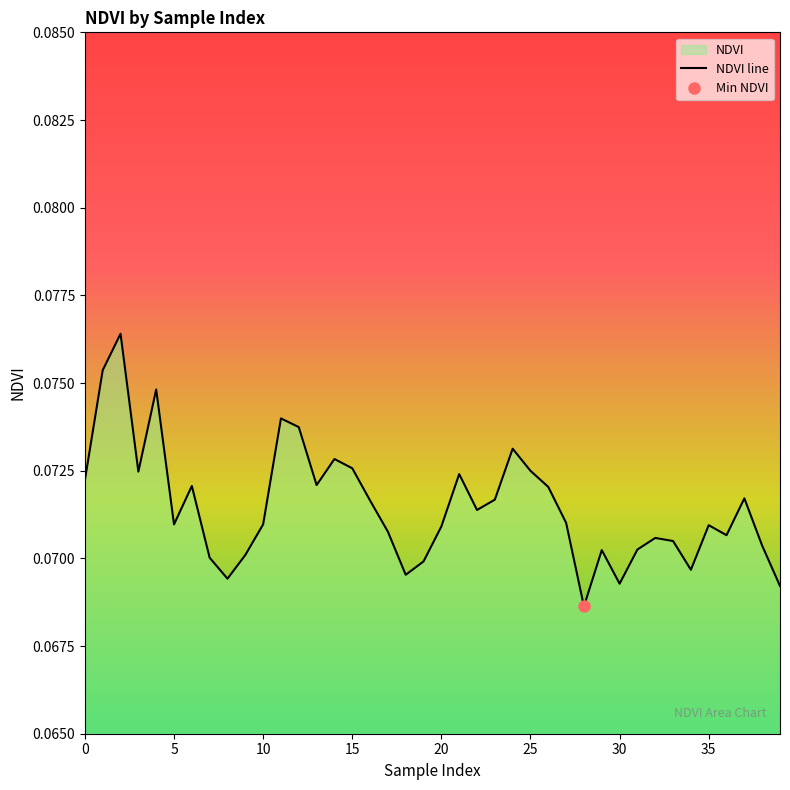

True or false: NDVI line has a value of 0.0 at 30.

False